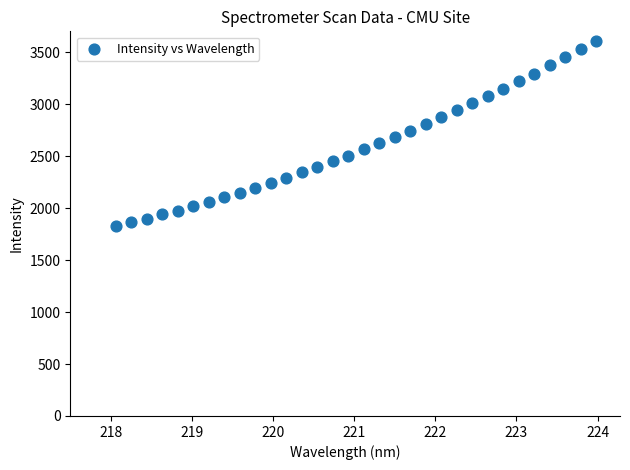

What is the range of Y values (max minus min)?

1784.9